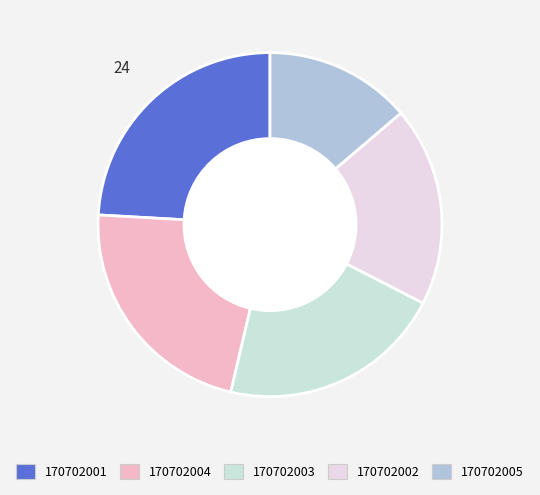

Does any single category account for the majority?

No